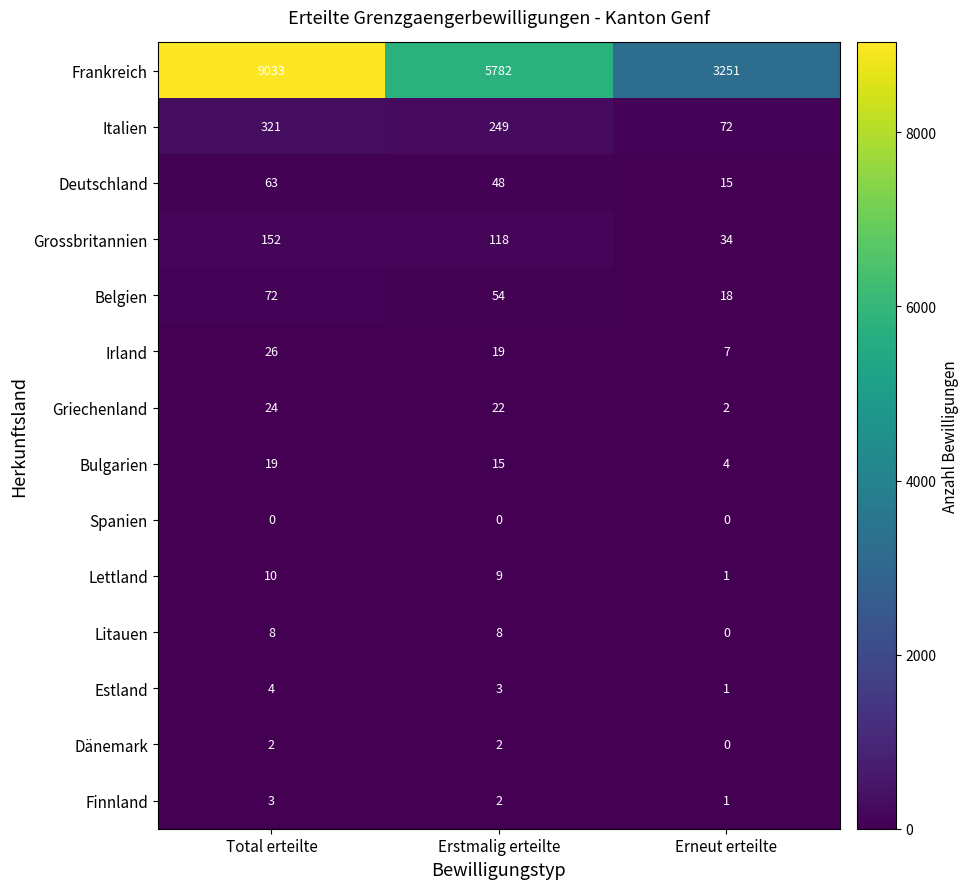

Between Total erteilte and Erneut erteilte, which series saw the biggest shift?

Frankreich